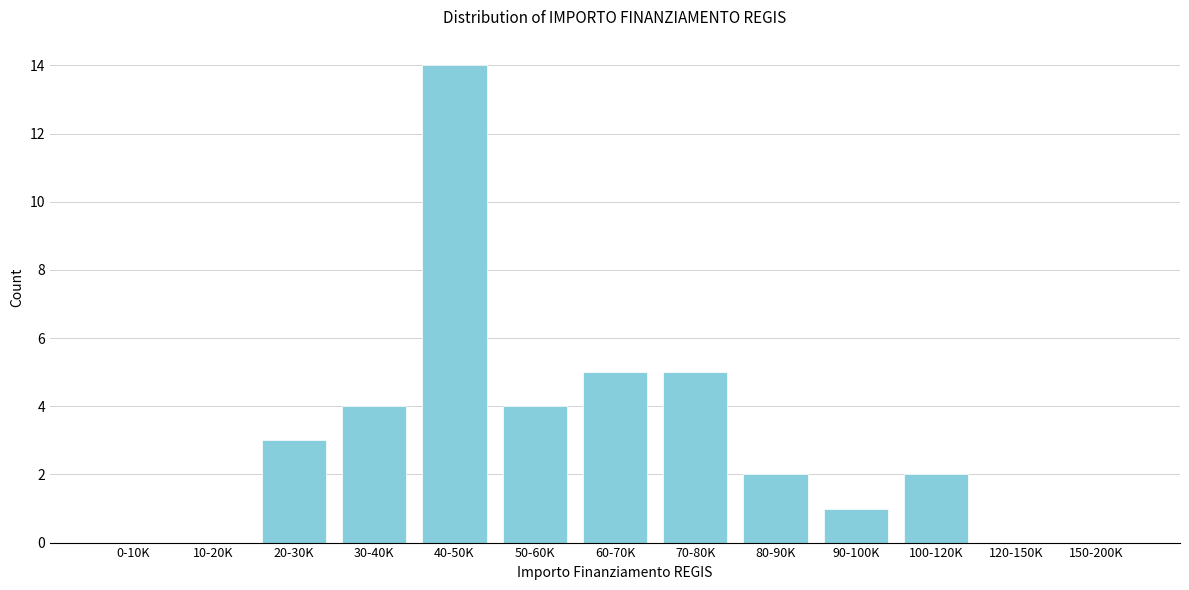

Reading left to right, what are all the values shown in this chart?

0-10K=0	10-20K=0	20-30K=3	30-40K=4	40-50K=14	50-60K=4	60-70K=5	70-80K=5	80-90K=2	90-100K=1	100-120K=2	120-150K=0	150-200K=0